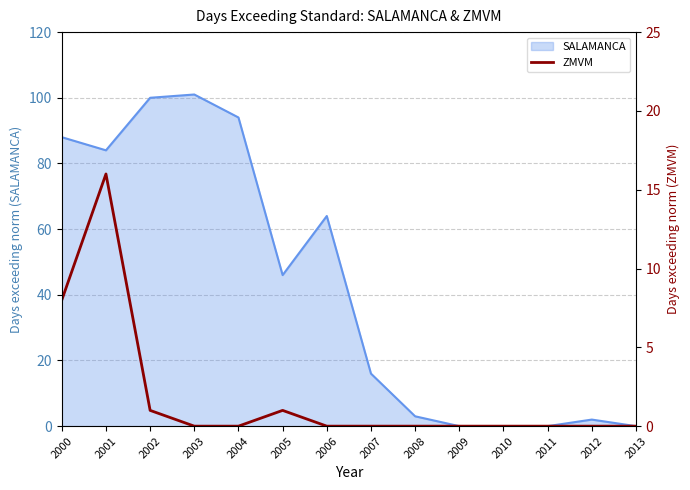

What is the sum of all values?

26